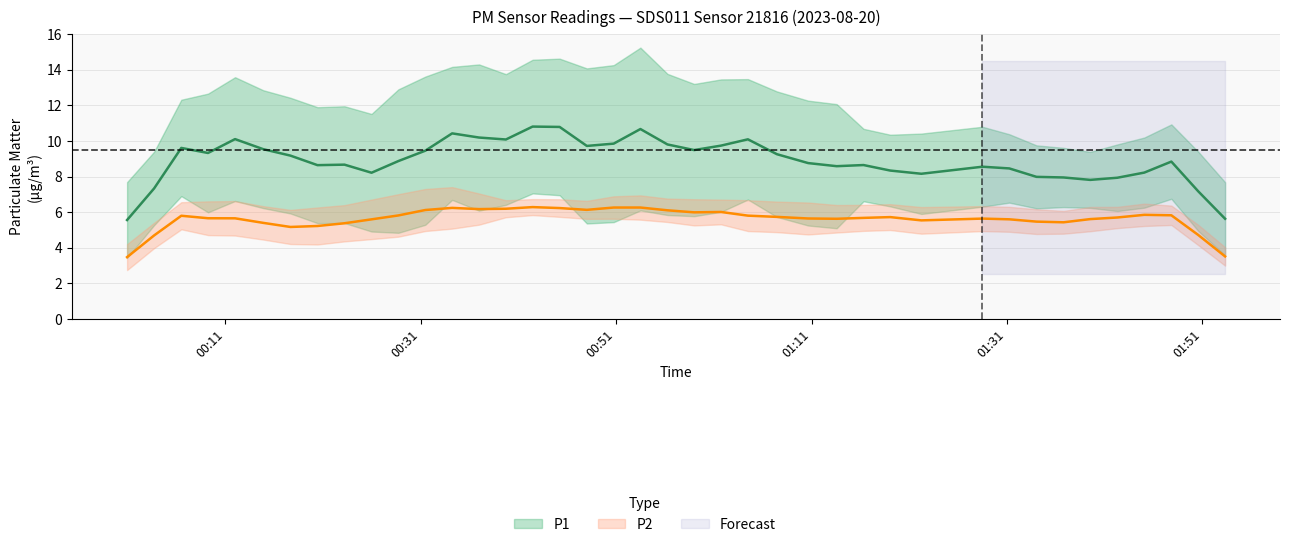

How many lines are shown in the chart?

2